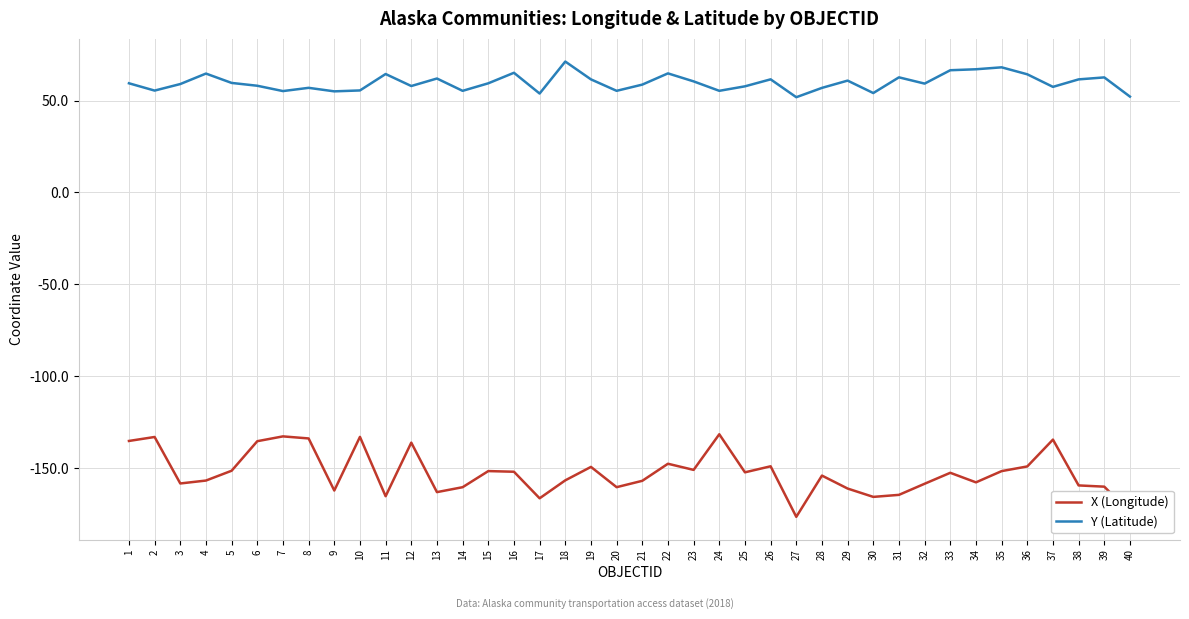

How many lines are shown in the chart?

2